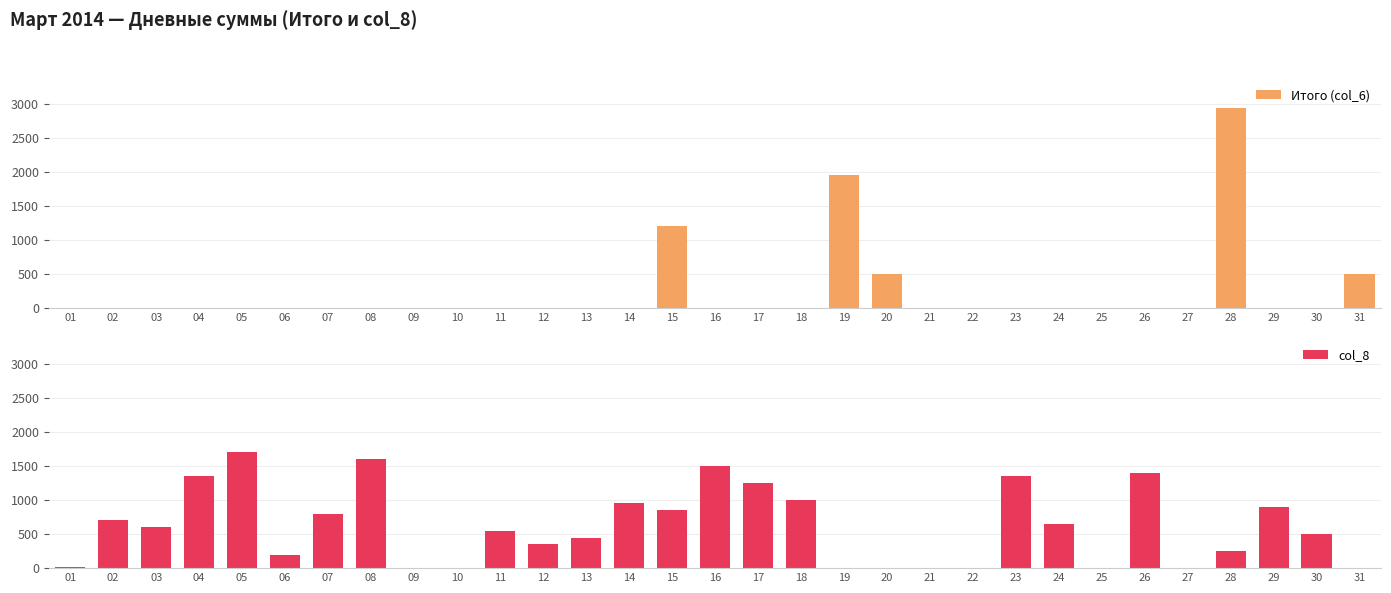

What is the maximum value for Итого (col_6)?

2940